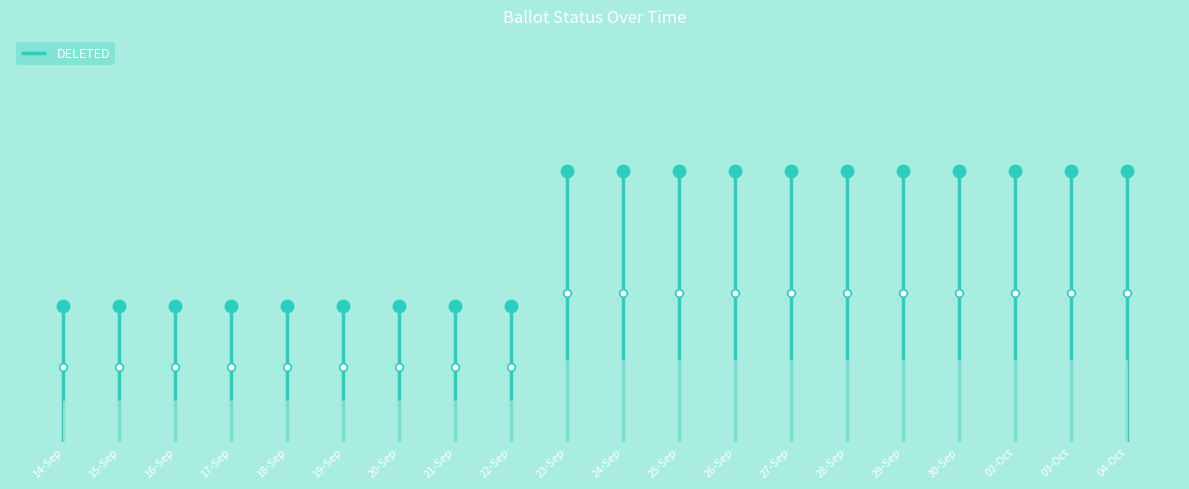

Approximately how many times larger is the value at 22-Sep compared to 28-Sep?

0.5